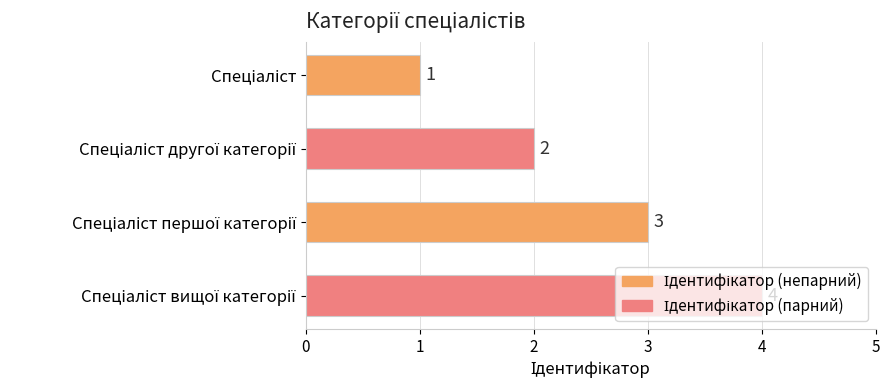

Count the values in the range 2 to 4.

3